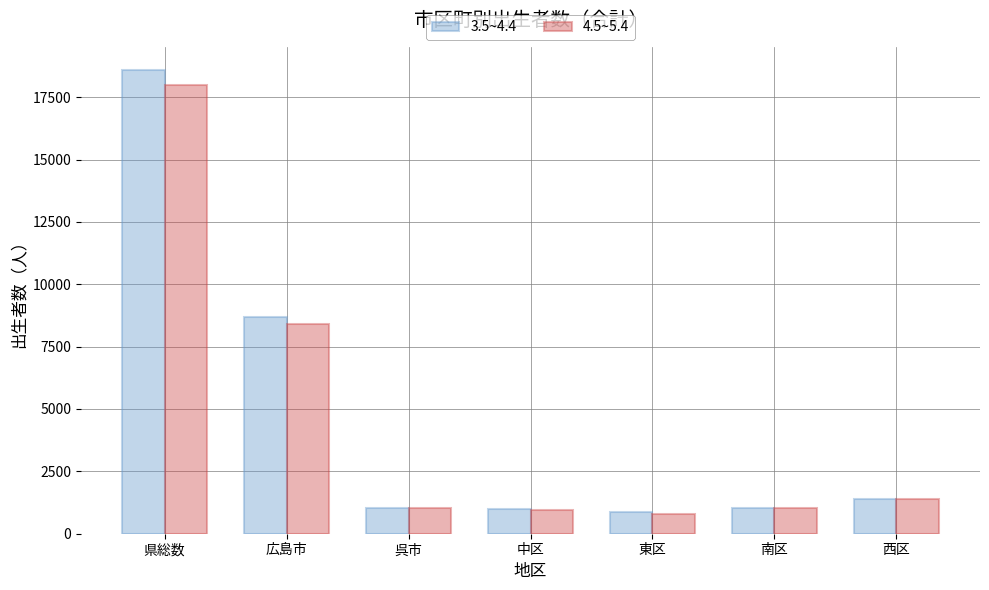

Rank the series by their maximum value, from highest to lowest.

3.5~4.4, 4.5~5.4